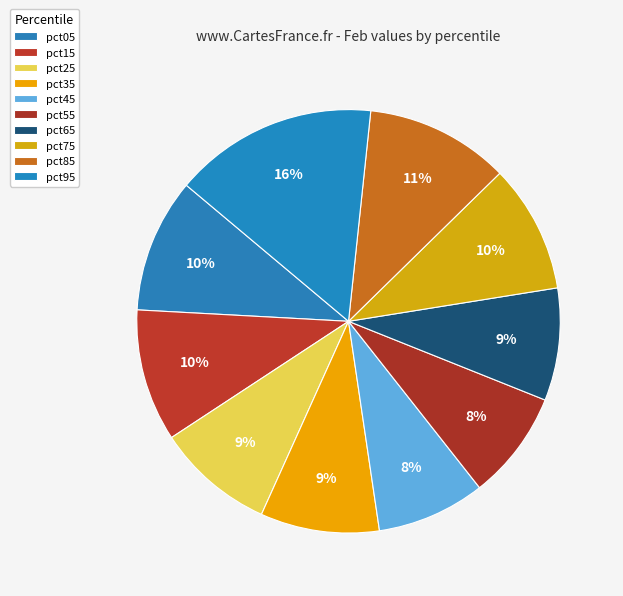

Does pct25 represent more than half of the total?

No